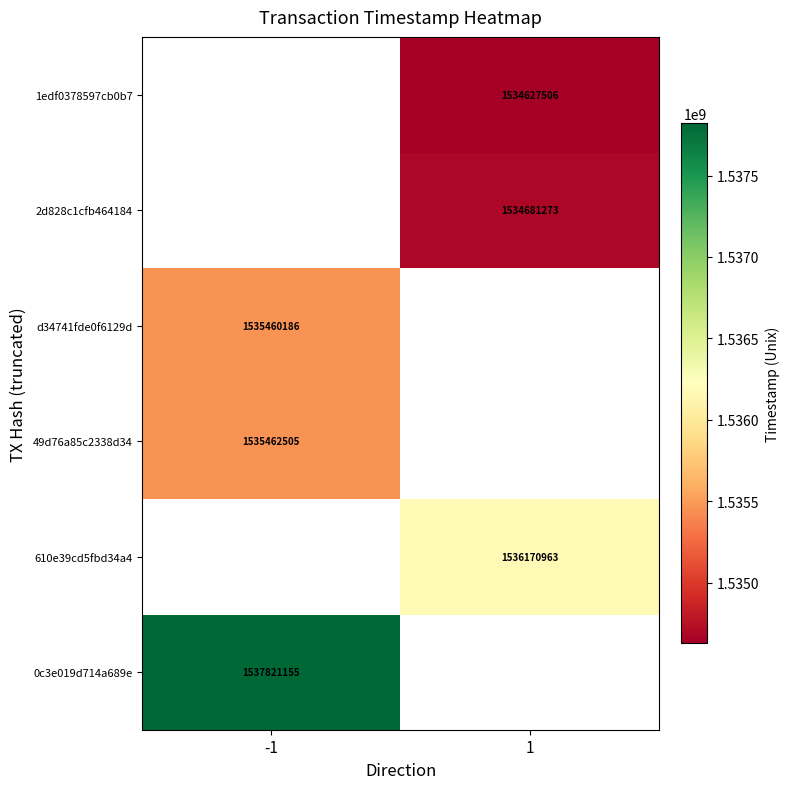

The d34741fde0f6129d series shows 2520840746 at -1. True or false?

False